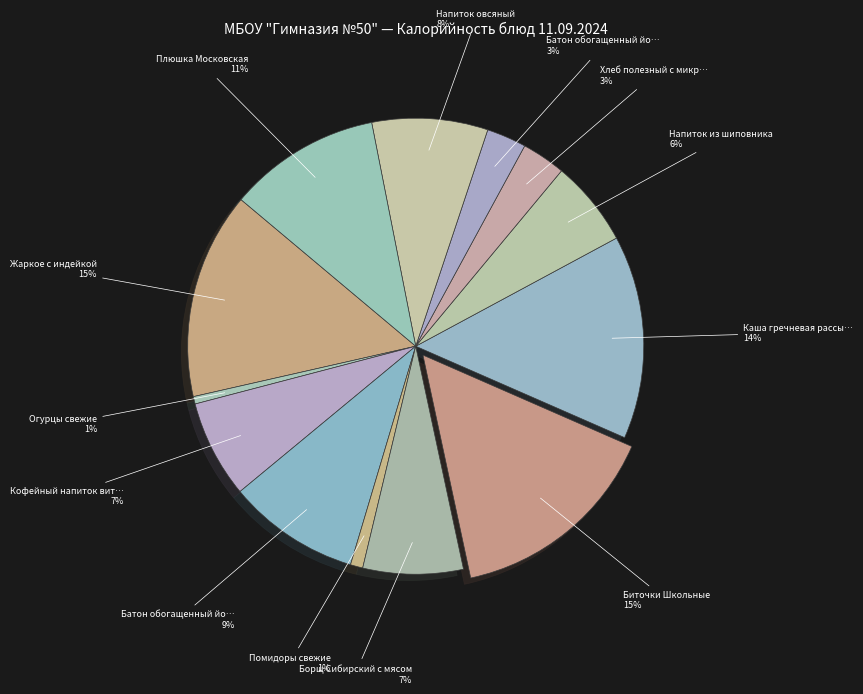

How many segments does this pie chart have?

13